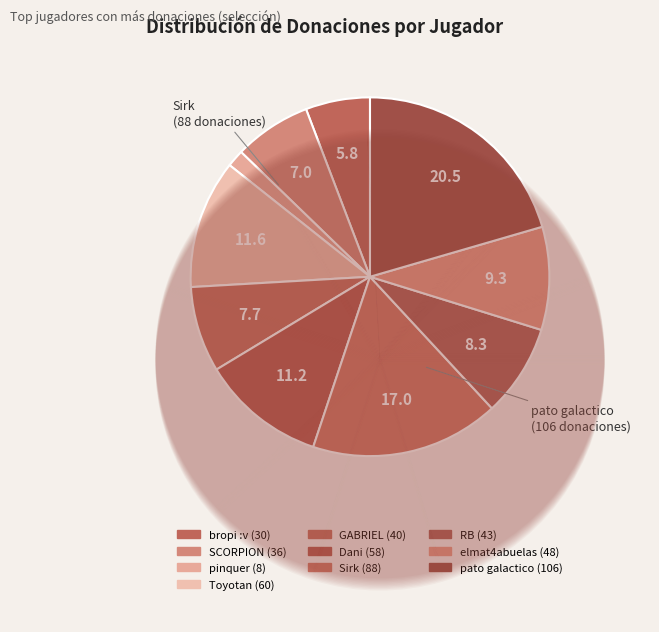

Is there any slice that represents more than half of the pie?

No